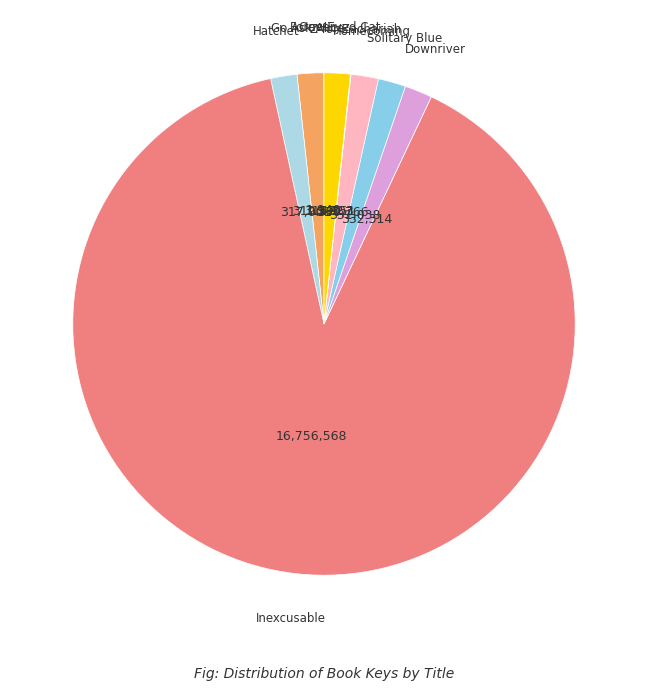

Approximately how many times larger is the value at Downriver compared to Homecoming?

1.0